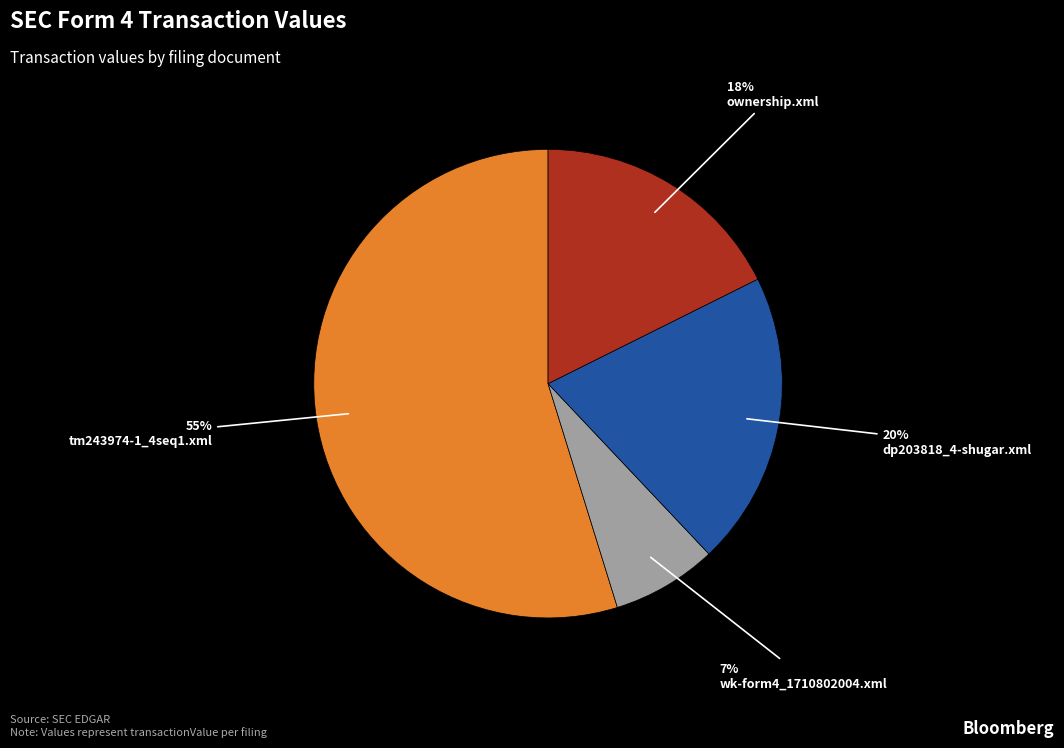

Which has a higher value, dp203818_4-shugar.xml or tm243974-1_4seq1.xml?

tm243974-1_4seq1.xml